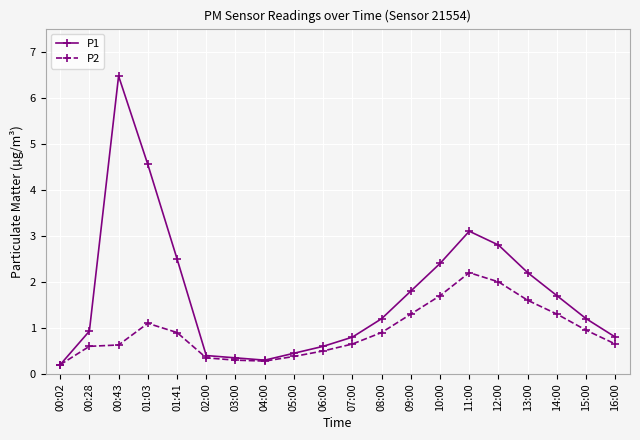

What is the value of the P1 point at the 16th from the left?

2.8